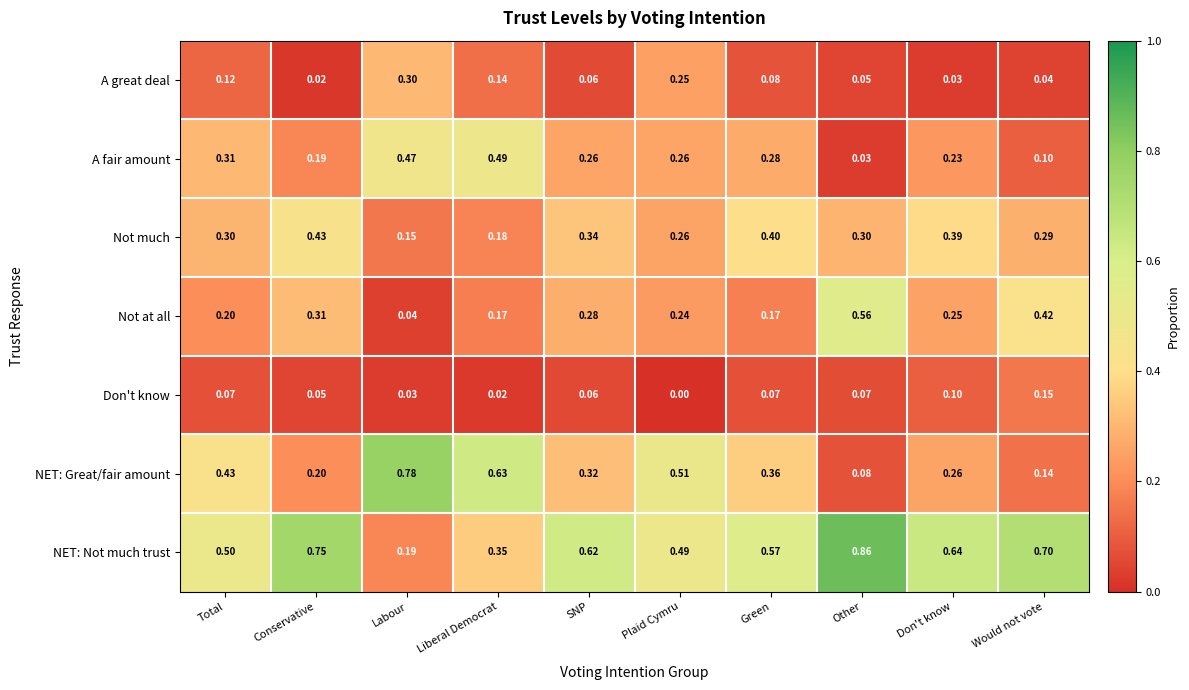

Which series has the largest total across all categories?

NET: Not much trust